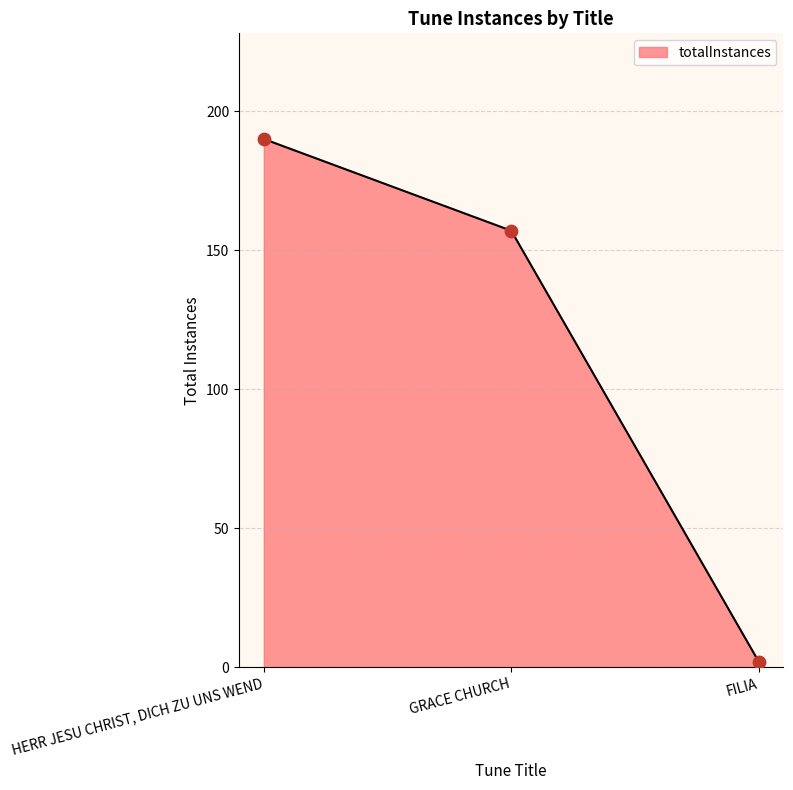

Between GRACE CHURCH and FILIA, which is larger?

GRACE CHURCH